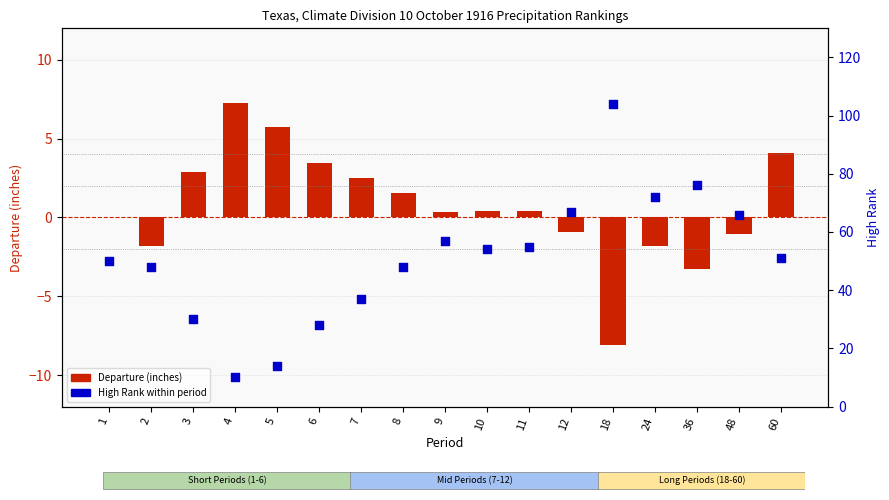

Is the value of Departure (in) at 3 greater than the value of High Rank (Percentile) at 48?

No